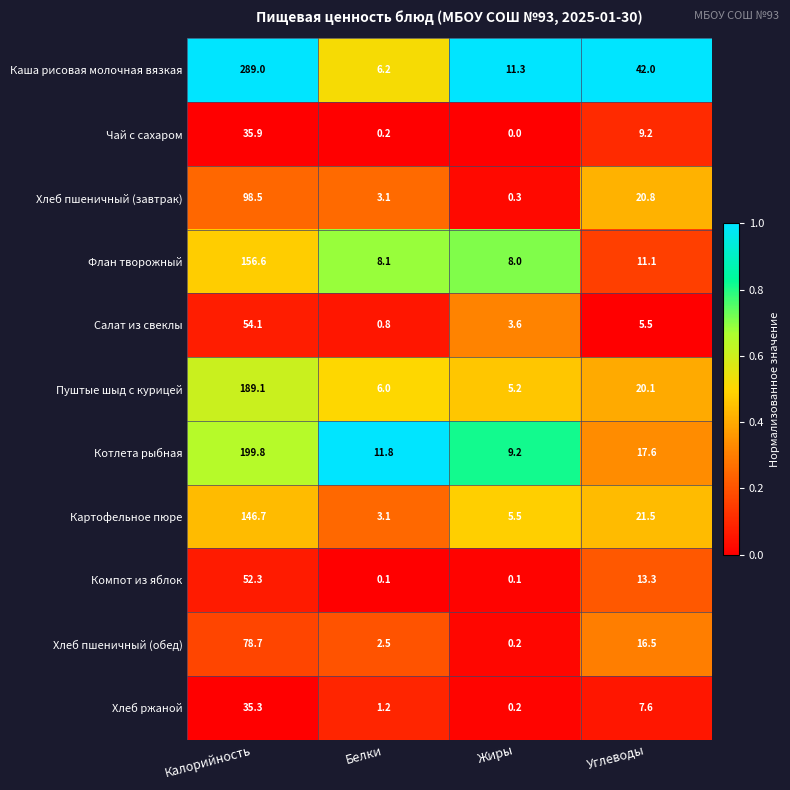

The value of Чай с сахаром at Жиры is -22.3. True or false?

False